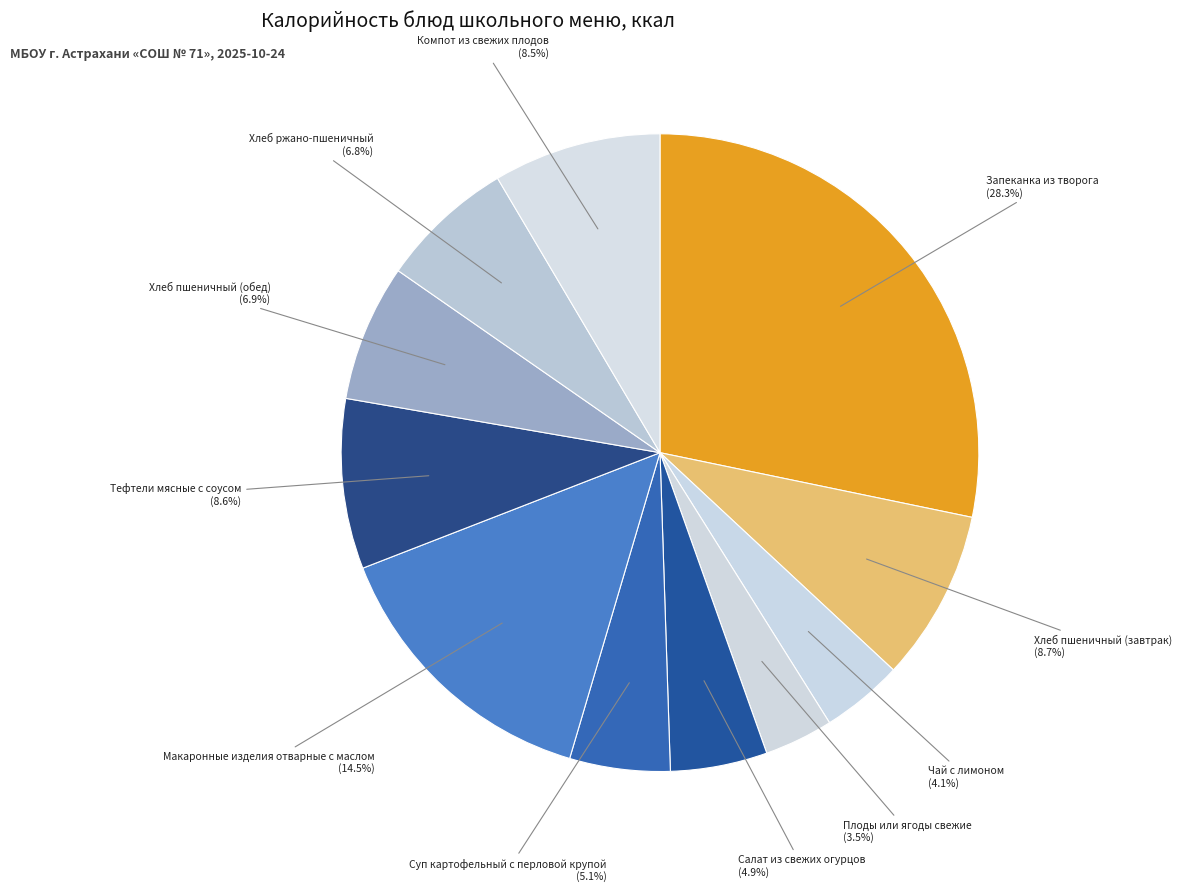

Is Тефтели мясные с соусом the majority of the pie?

No